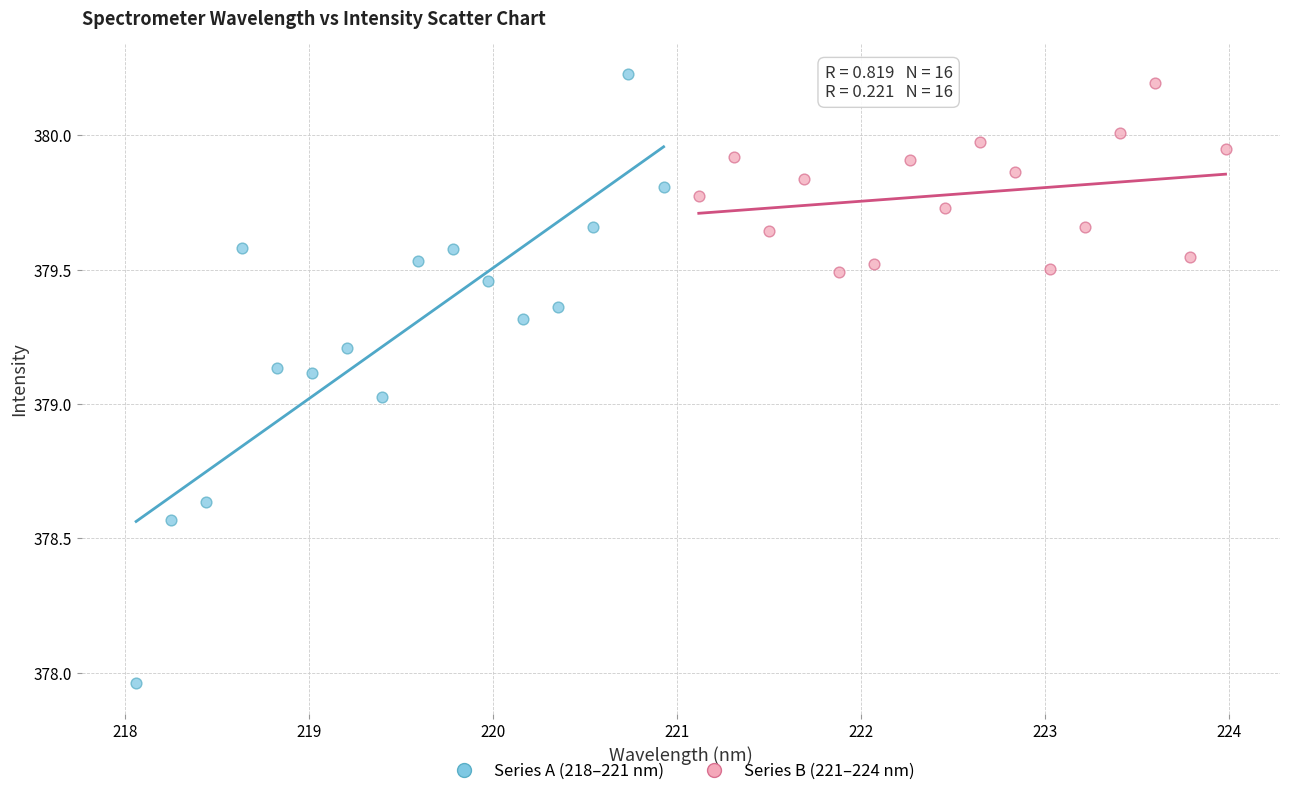

Which series has the largest Y range (max minus min)?

Series A (218–221 nm)